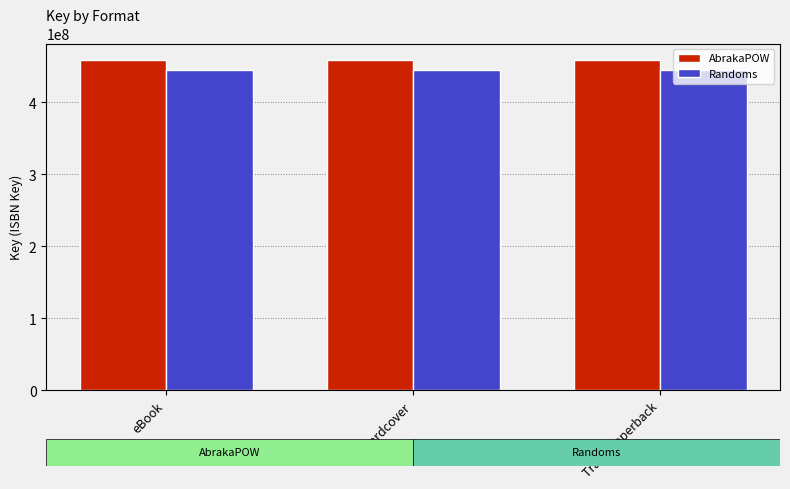

How many groups of bars are there?

3